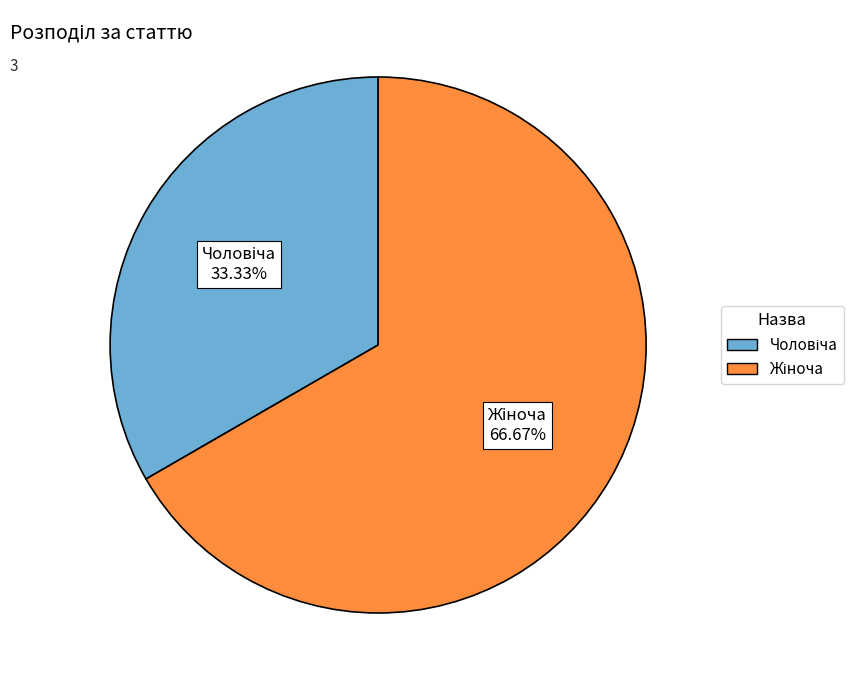

Is there a majority slice in this chart?

Yes